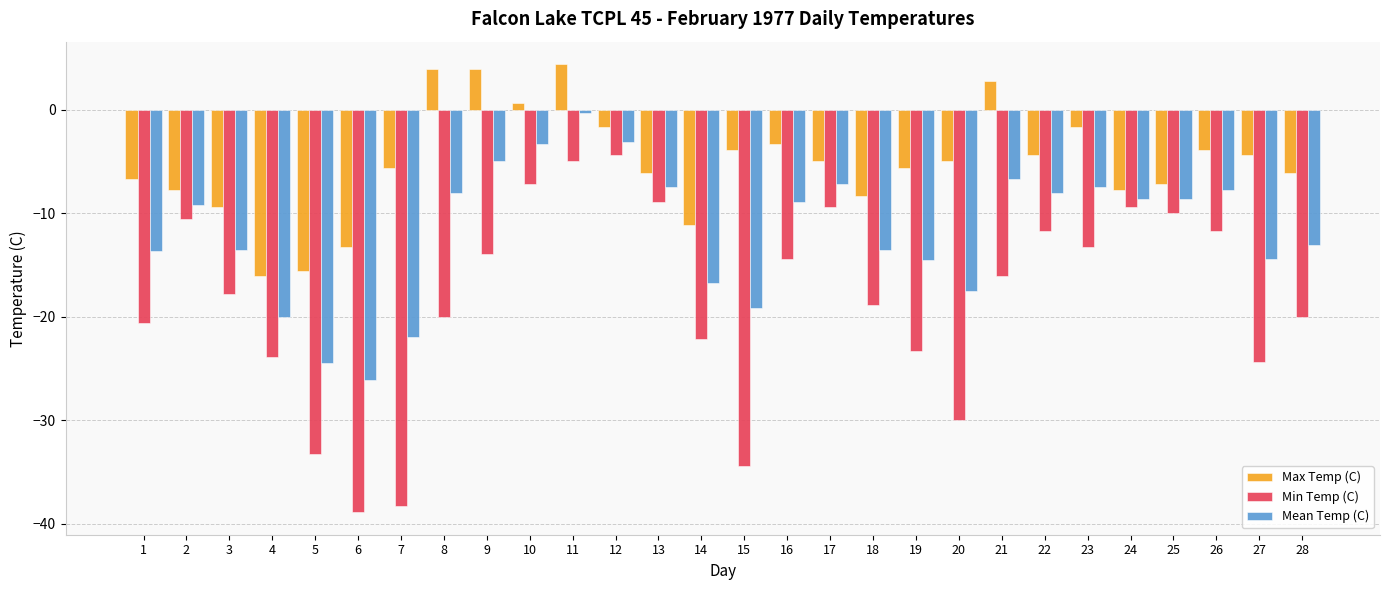

What is the difference between the Max Temp (C) values at 28 and 4?

10.0